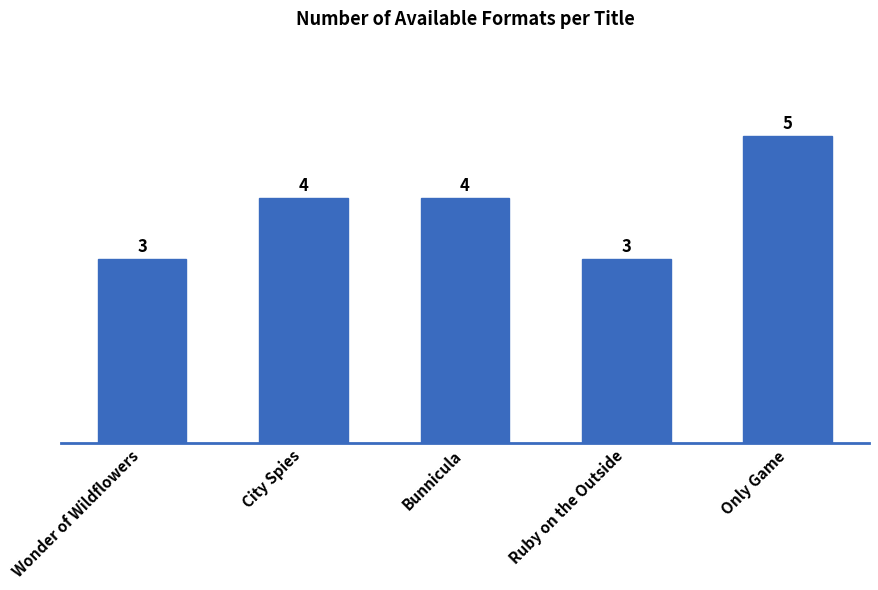

True or false: the data shows 1 at Ruby on the Outside.

False